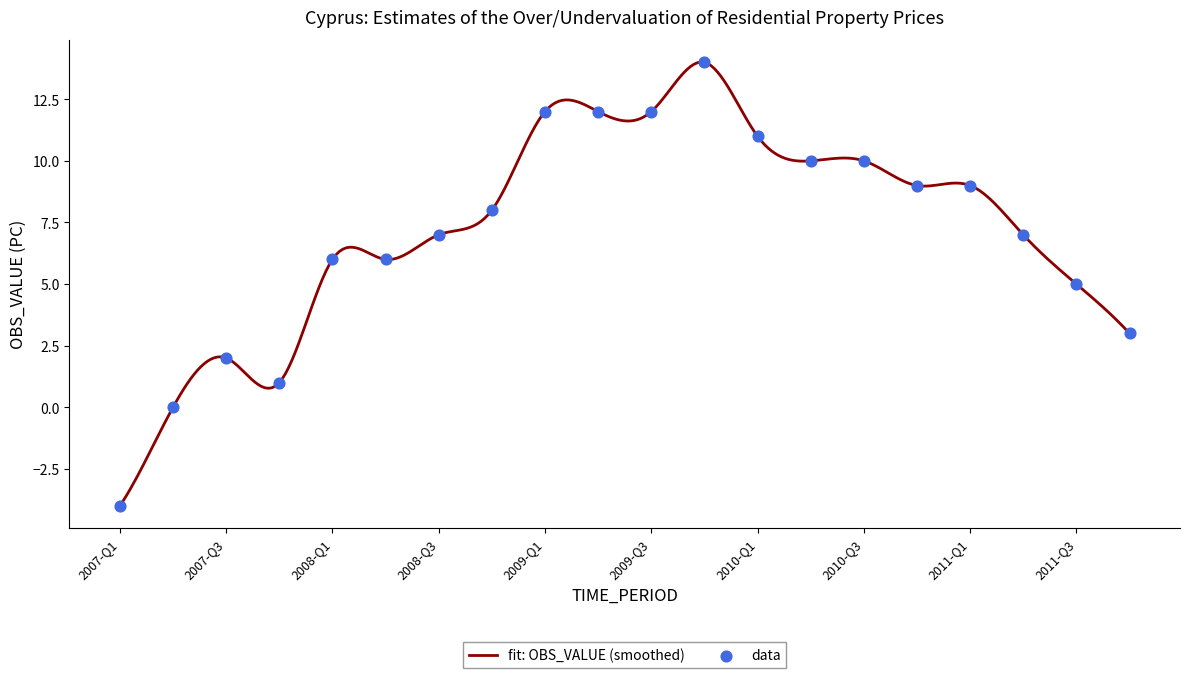

Between 2010-Q4 and 2007-Q2, which is larger?

2010-Q4